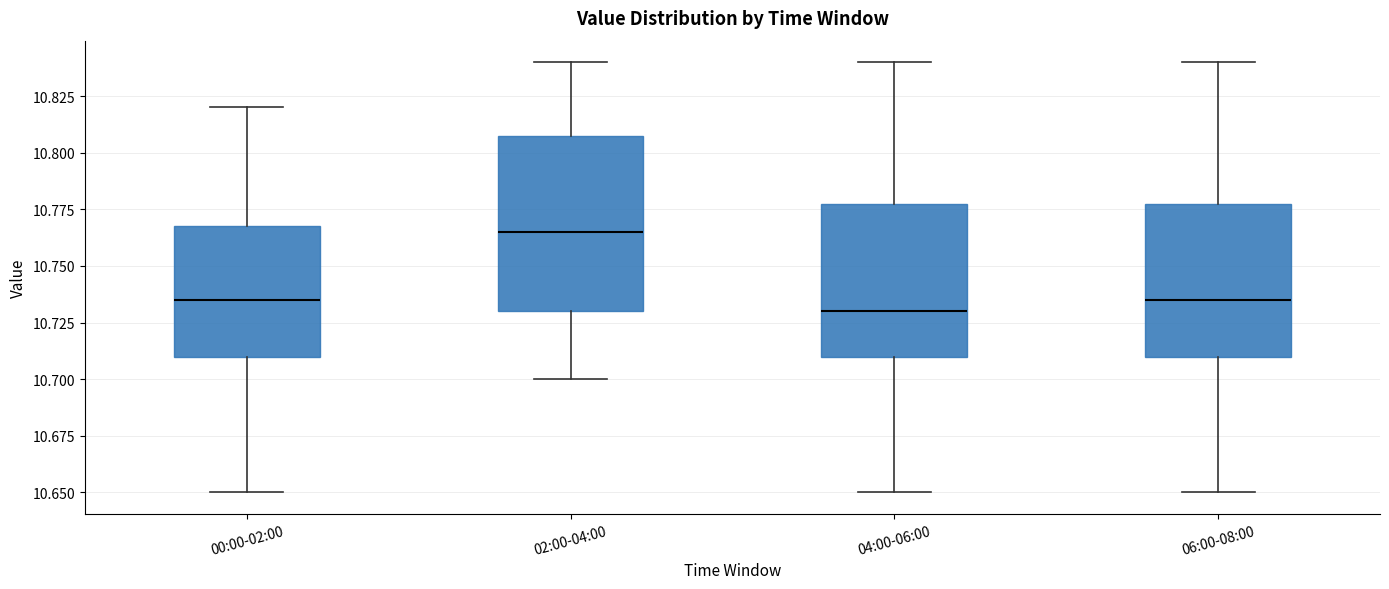

Reading left to right, read every box against the y-axis: the position of its median line, the range the box covers, and the ends of its whiskers. The values are not printed on the chart, so give them approximately, as read against the axis.

00:00-02:00: median 10.735, box 10.710 to 10.770, whiskers 10.650 to 10.820
02:00-04:00: median 10.765, box 10.730 to 10.810, whiskers 10.700 to 10.840
04:00-06:00: median 10.730, box 10.710 to 10.780, whiskers 10.650 to 10.840
06:00-08:00: median 10.735, box 10.710 to 10.780, whiskers 10.650 to 10.840